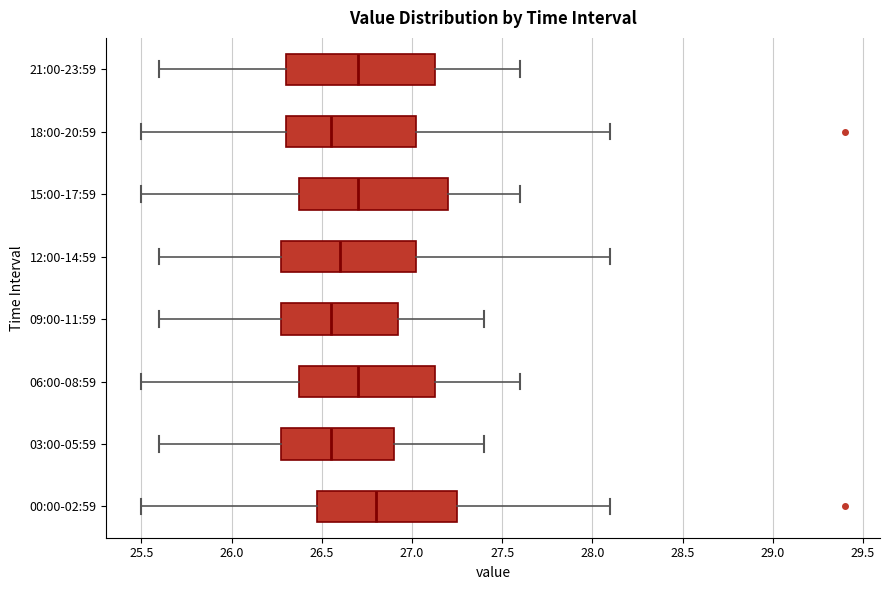

Which box has the furthest to the right median line?

00:00-02:59